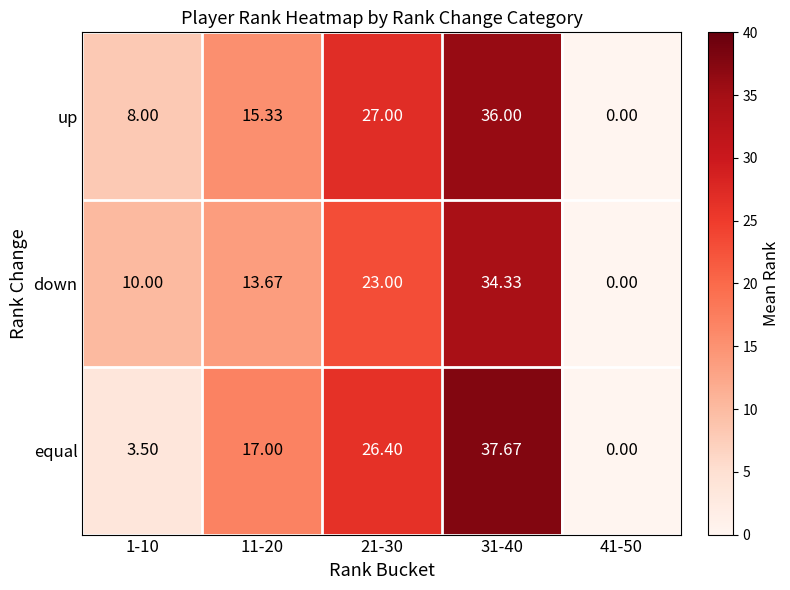

Which series has the largest range (max minus min)?

equal